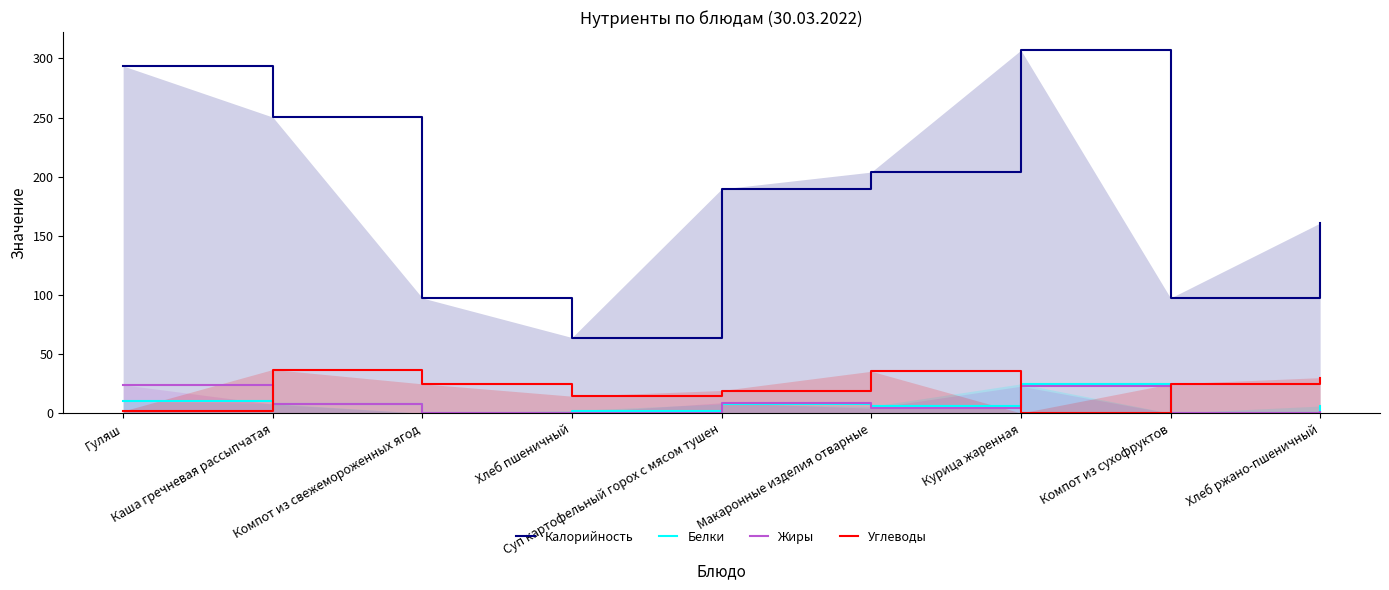

True or false: Жиры has more than 0 interior local peaks.

True